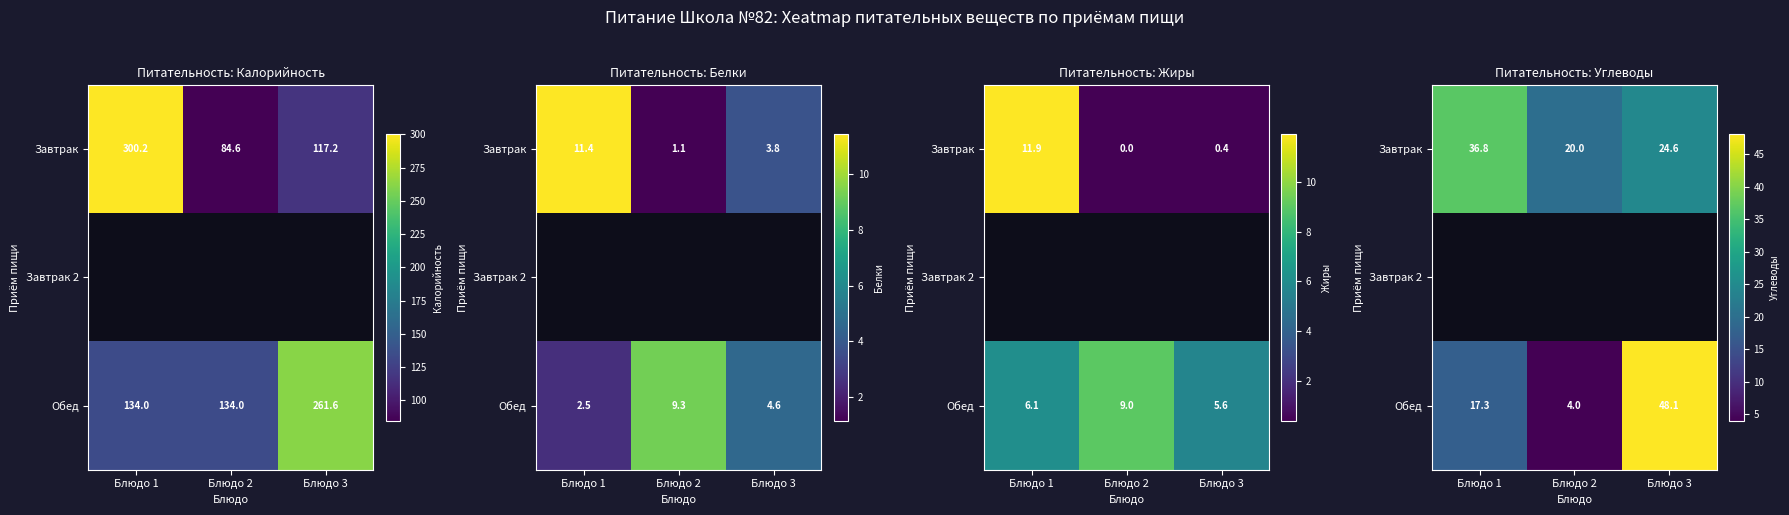

Rank the series by their average value, from lowest to highest.

Завтрак, Завтрак 2, Обед